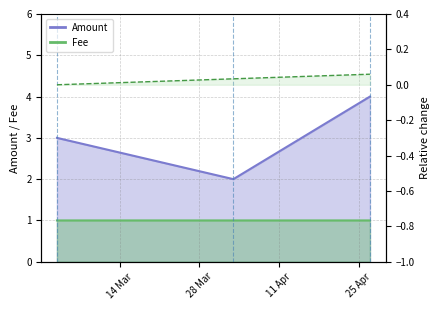

Reading left to right, list all the values displayed in this chart.

Amount: 3.0	2.0	4.0
Fee: 1.0	1.0	1.0